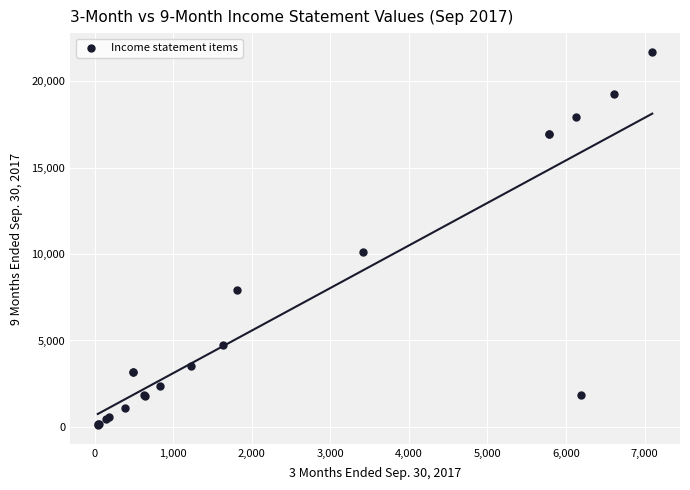

What Y value in the scatter plot is closest to 10902?

10135